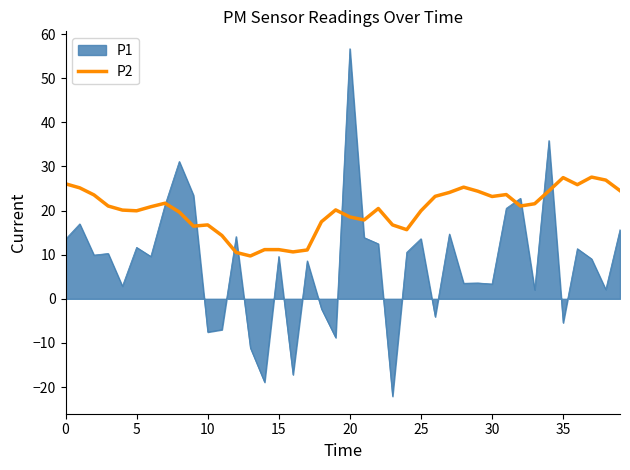

What is the greatest value displayed?

56.7